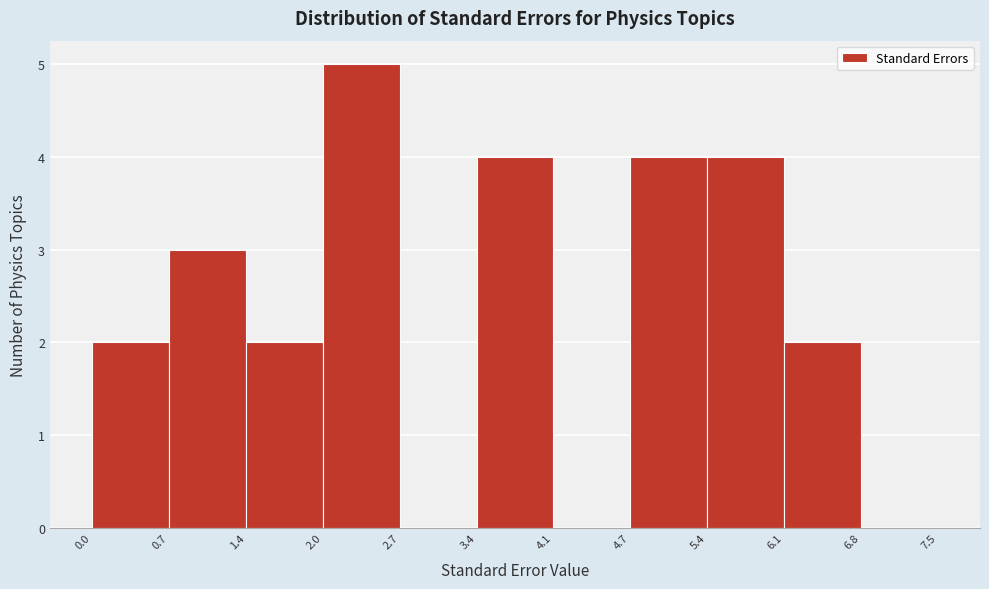

Over which range of the x-axis is the bar tallest?

2.0 to 2.7